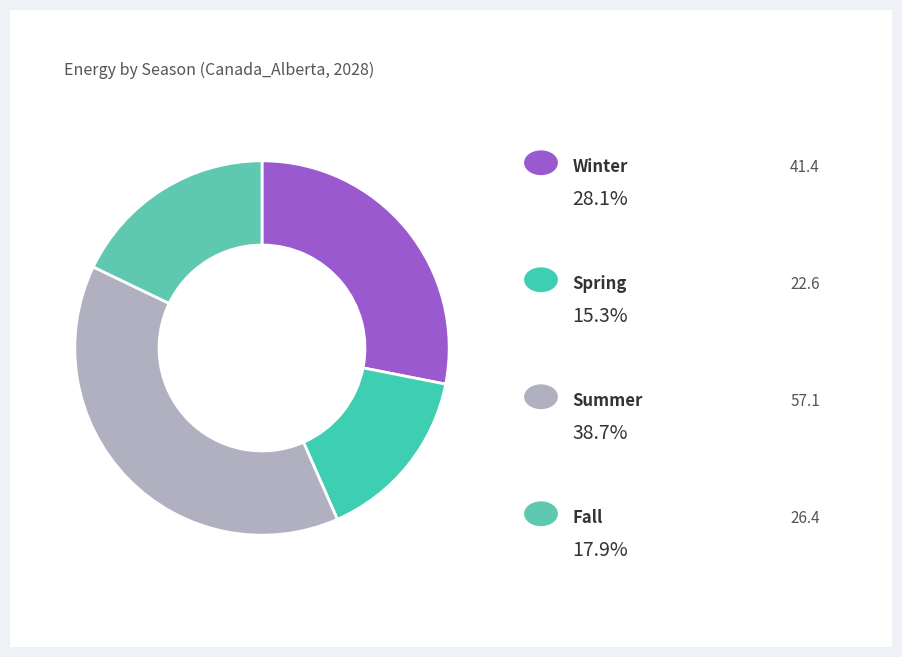

Which slice is the smallest?

Spring